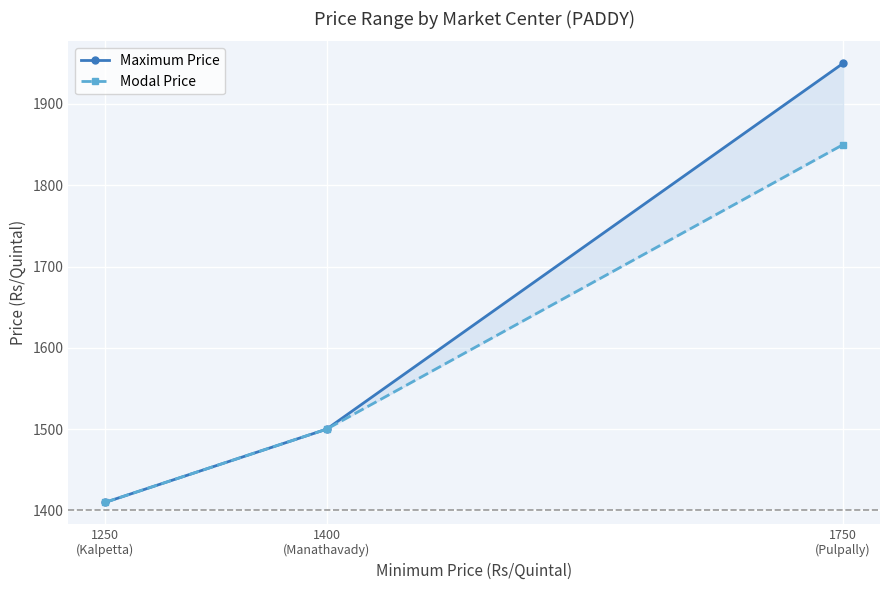

What are all the series names shown in the legend?

Maximum Price, Modal Price